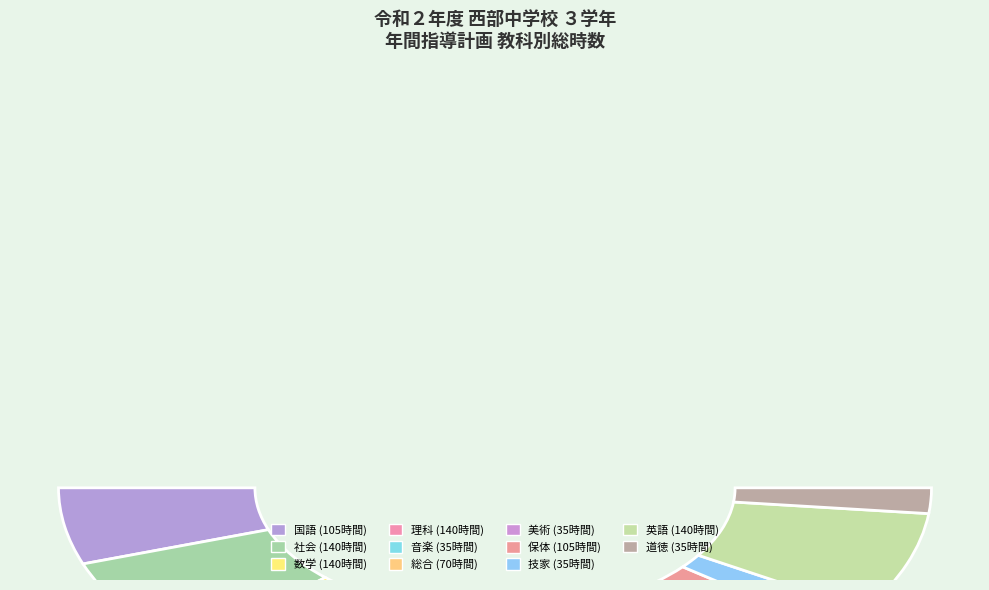

Which slice is the smallest?

音楽